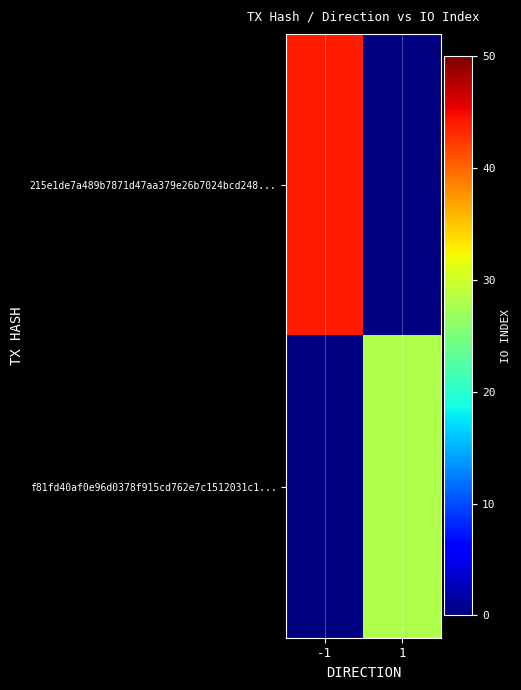

At how many categories does at least one series exceed 30?

1